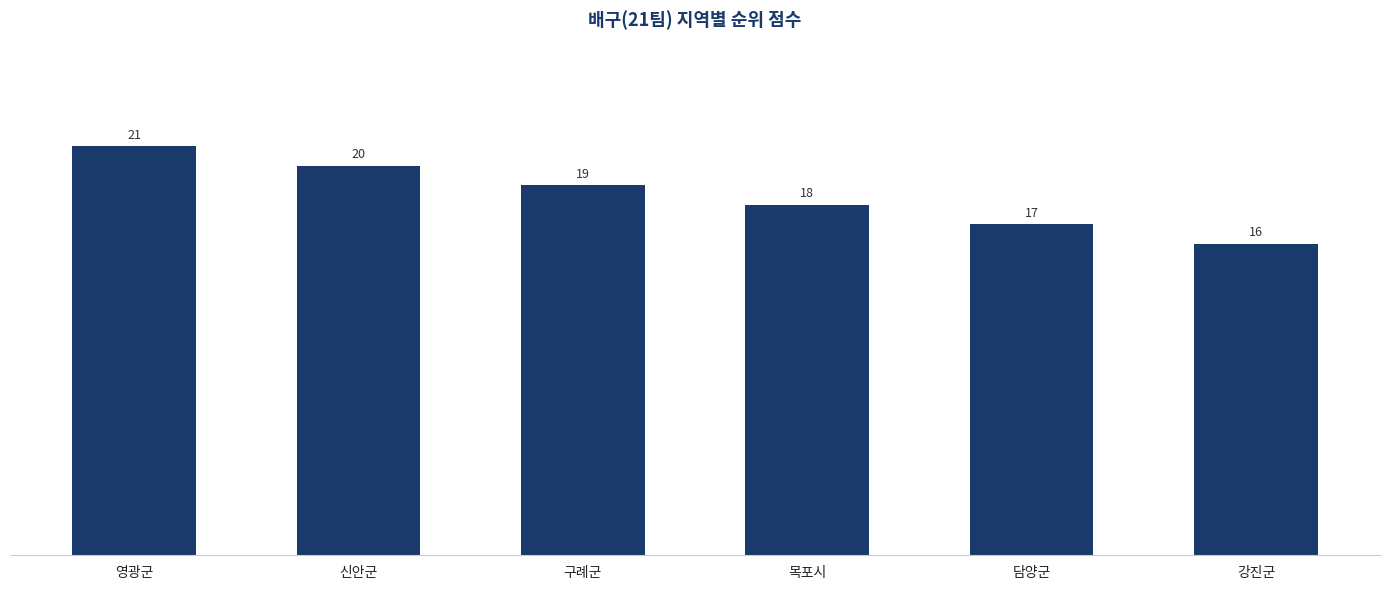

Reading left to right, what are all the values shown in this chart?

영광군=21	신안군=20	구례군=19	목포시=18	담양군=17	강진군=16